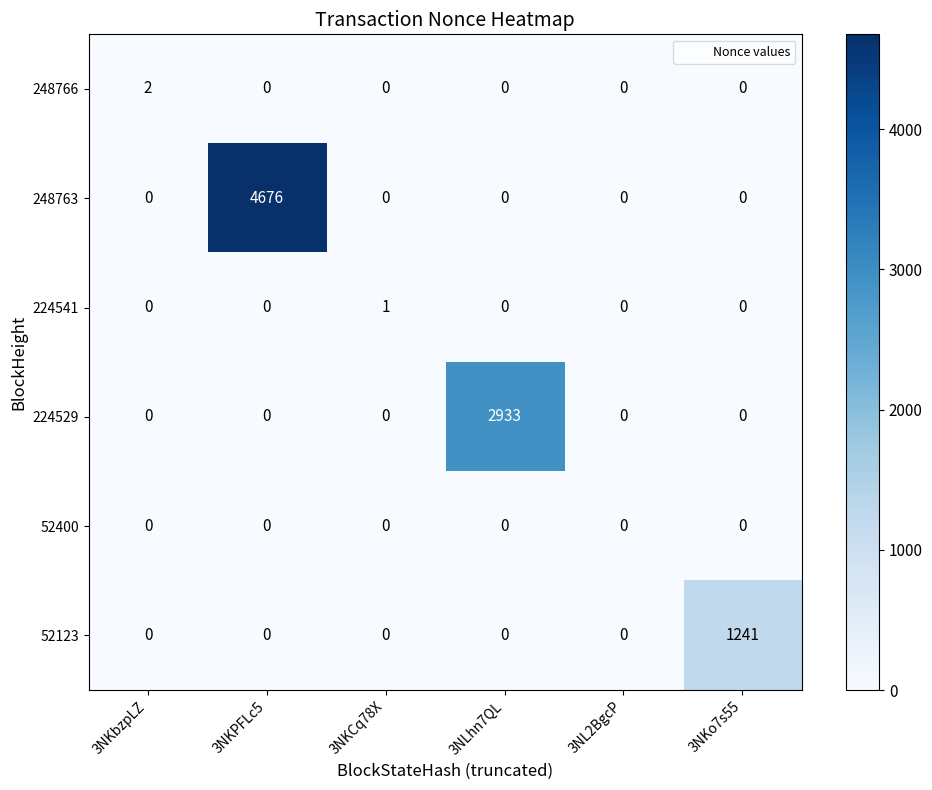

List the series in order of their peak value, lowest first.

52400, 224541, 248766, 52123, 224529, 248763